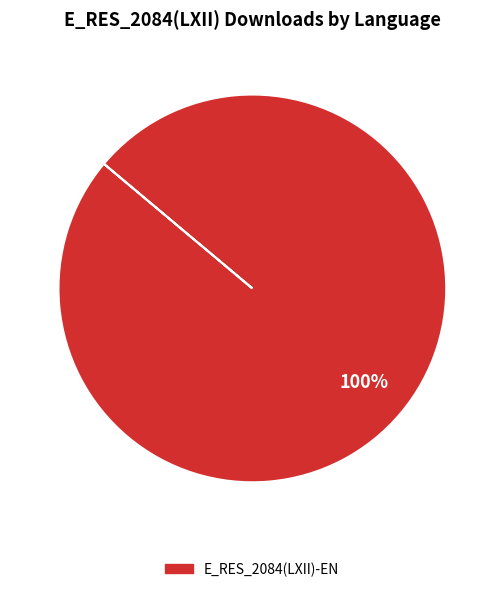

Rank the categories by value from lowest to highest.

E_RES_2084(LXII)-EN